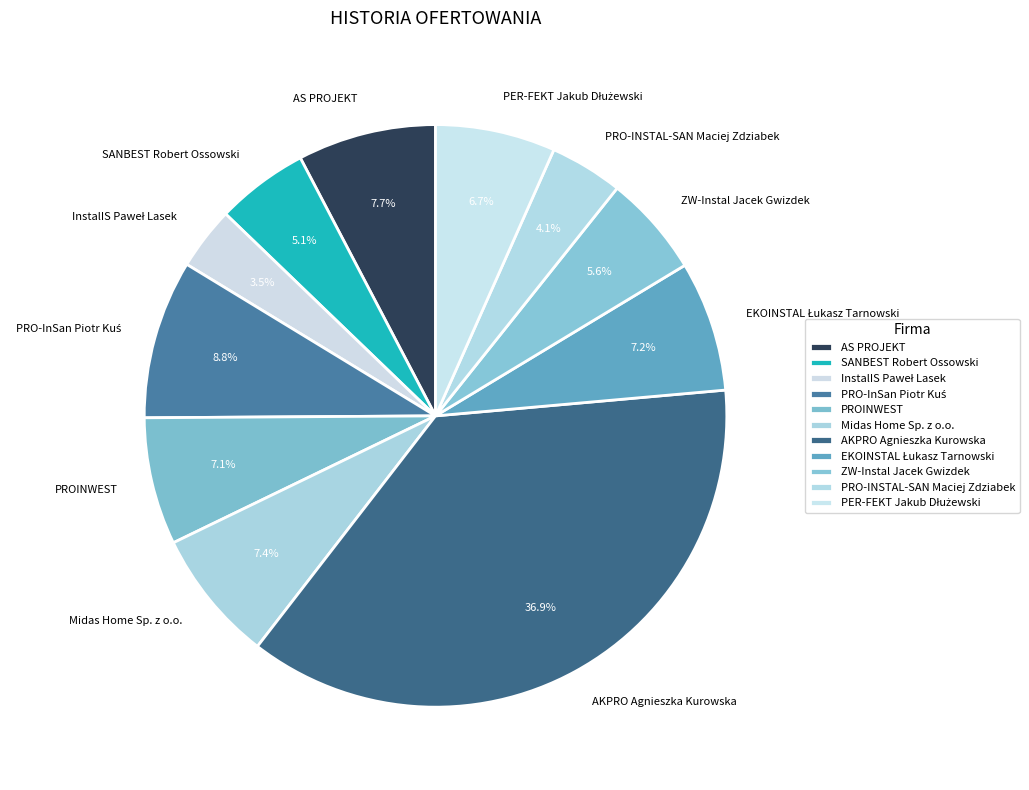

What is the largest slice in the pie chart?

AKPRO Agnieszka Kurowska